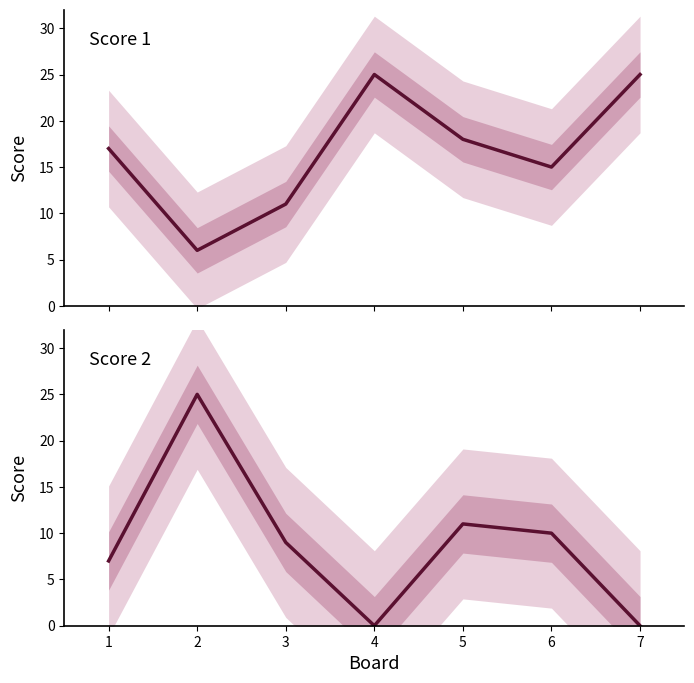

Which series ends up on top after the final intersection of Score 2 and Score 1?

Score 1